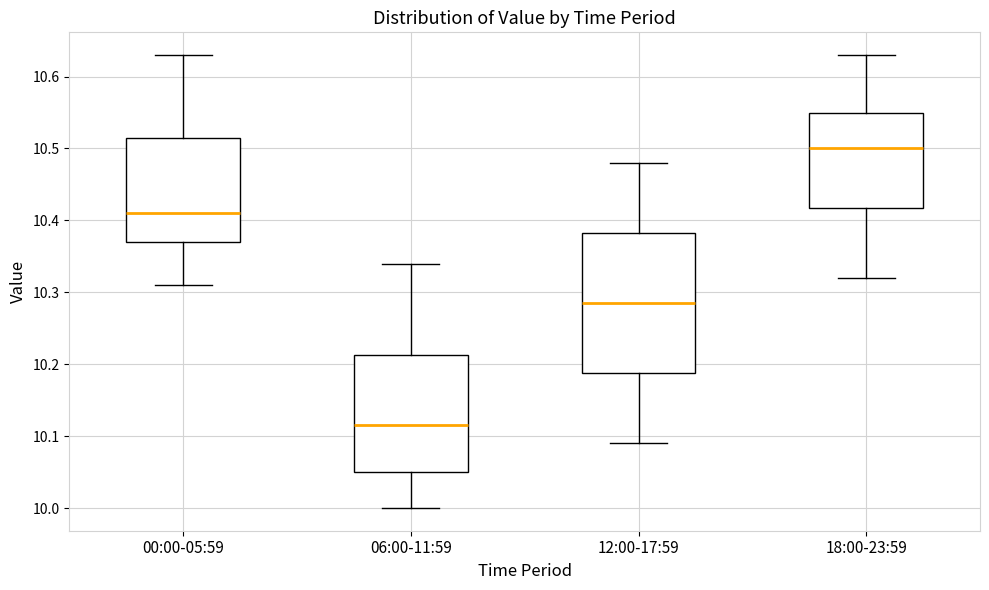

Which box has the lowest median line?

06:00-11:59